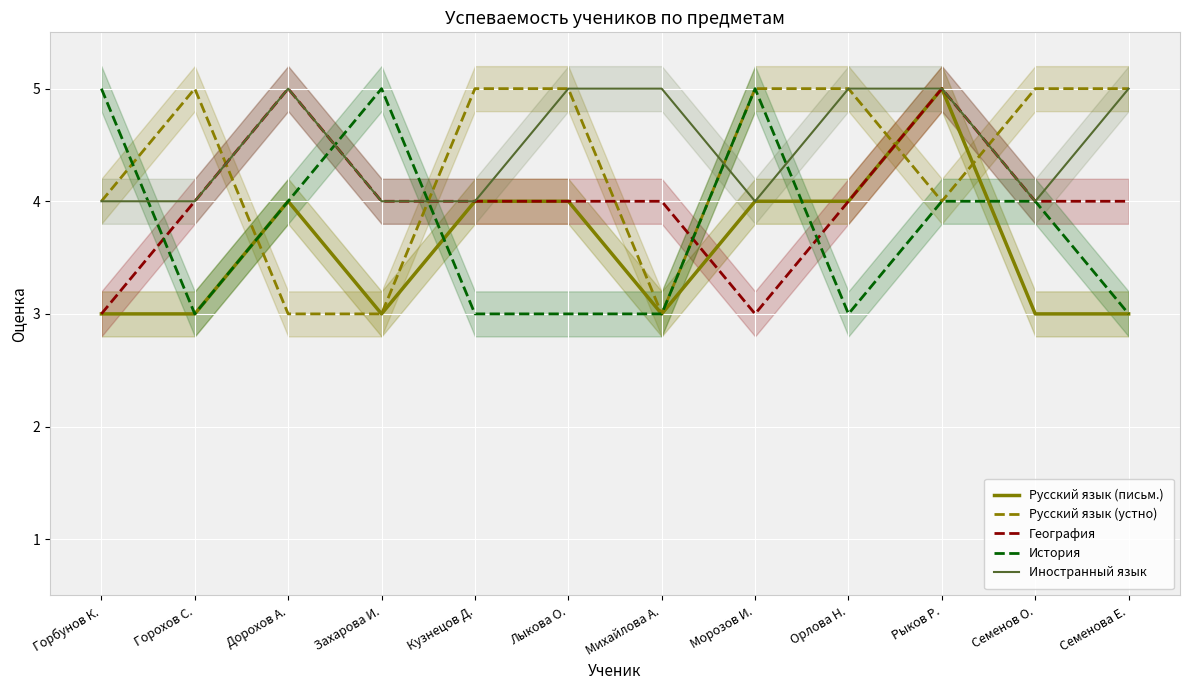

Reading left to right, what are all the values shown in this chart?

Русский язык (письм.): Горбунов К.=3	Горохов С.=3	Дорохов А.=4	Захарова И.=3	Кузнецов Д.=4	Лыкова О.=4	Михайлова А.=3	Морозов И.=4	Орлова Н.=4	Рыков Р.=5	Семенов О.=3	Семенова Е.=3
Русский язык (устно): Горбунов К.=4	Горохов С.=5	Дорохов А.=3	Захарова И.=3	Кузнецов Д.=5	Лыкова О.=5	Михайлова А.=3	Морозов И.=5	Орлова Н.=5	Рыков Р.=4	Семенов О.=5	Семенова Е.=5
География: Горбунов К.=3	Горохов С.=4	Дорохов А.=5	Захарова И.=4	Кузнецов Д.=4	Лыкова О.=4	Михайлова А.=4	Морозов И.=3	Орлова Н.=4	Рыков Р.=5	Семенов О.=4	Семенова Е.=4
История: Горбунов К.=5	Горохов С.=3	Дорохов А.=4	Захарова И.=5	Кузнецов Д.=3	Лыкова О.=3	Михайлова А.=3	Морозов И.=5	Орлова Н.=3	Рыков Р.=4	Семенов О.=4	Семенова Е.=3
Иностранный язык: Горбунов К.=4	Горохов С.=4	Дорохов А.=5	Захарова И.=4	Кузнецов Д.=4	Лыкова О.=5	Михайлова А.=5	Морозов И.=4	Орлова Н.=5	Рыков Р.=5	Семенов О.=4	Семенова Е.=5